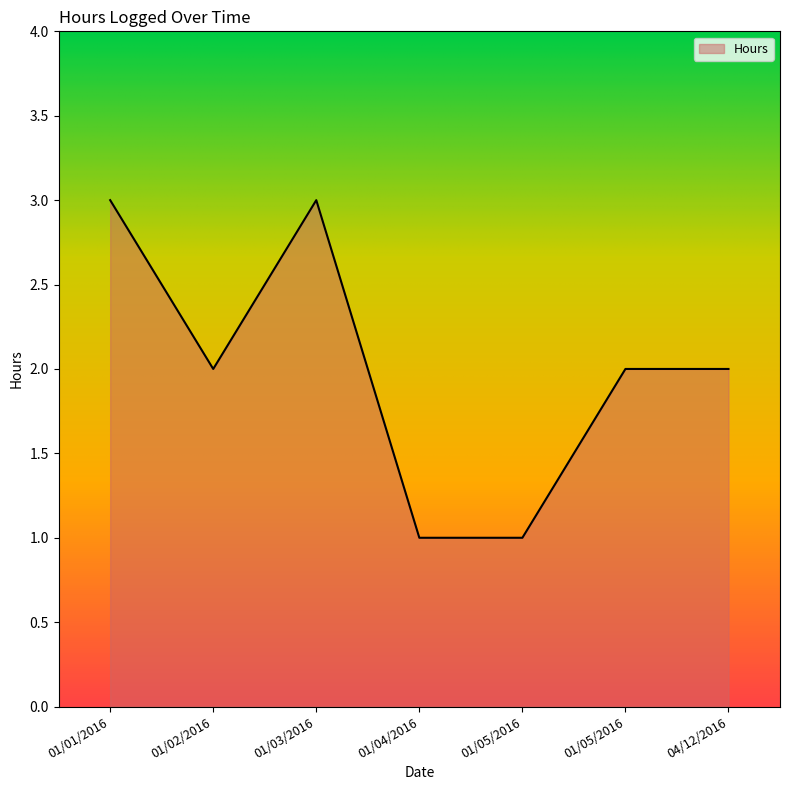

How many distinct data groups are displayed?

1